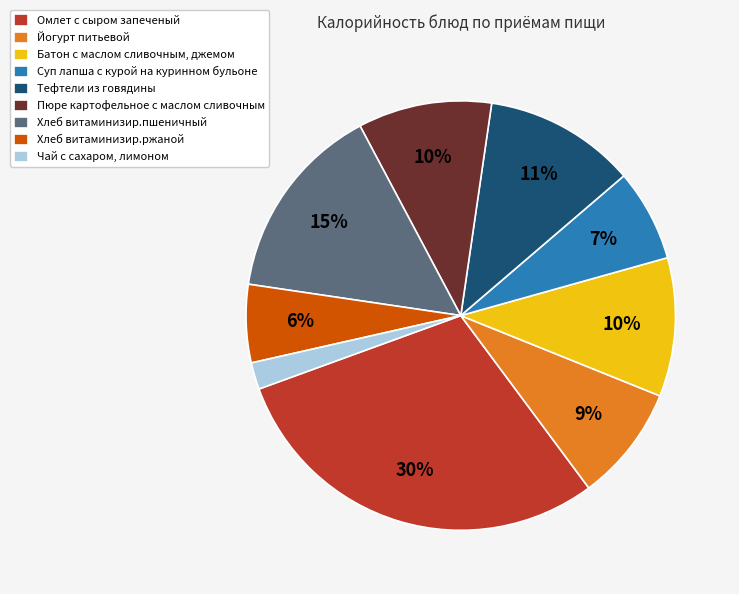

Which slice is the largest?

Омлет с сыром запеченый